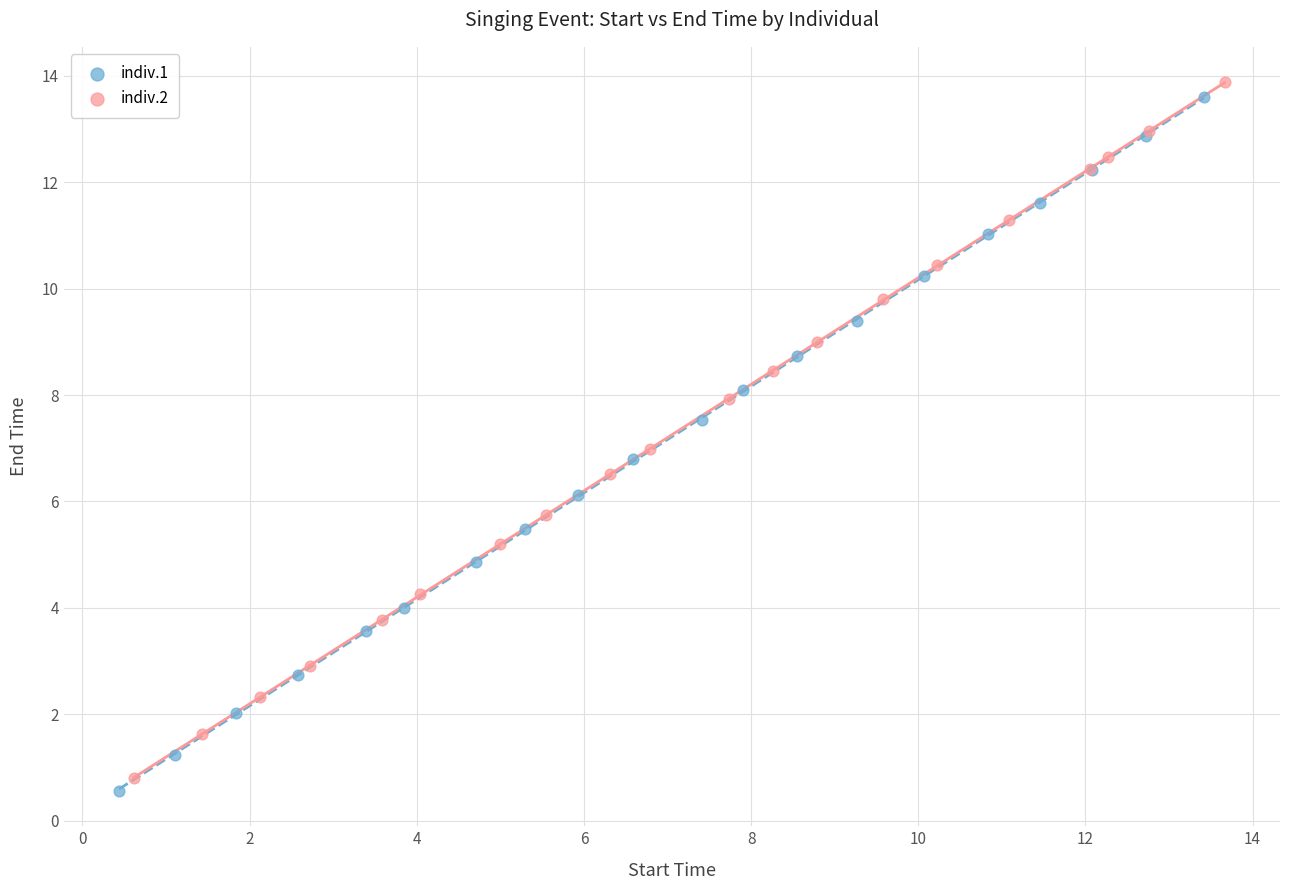

Which series has the widest spread of Y values?

indiv.2